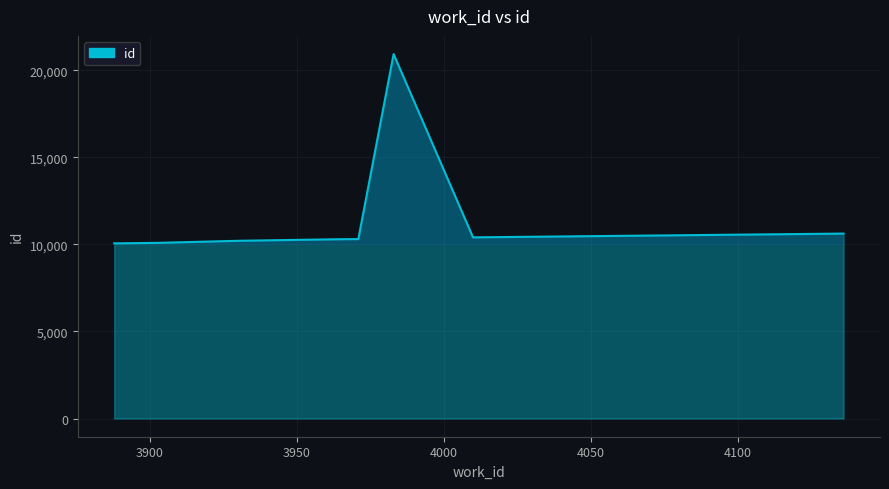

What is the value of the 9th point from the left?

10406